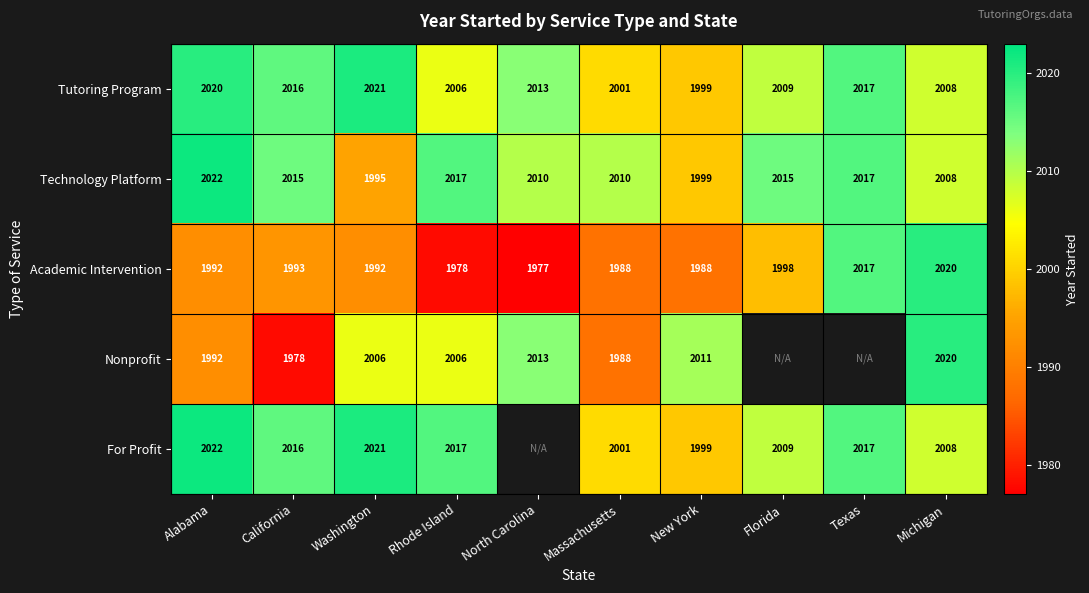

At how many categories does at least one series exceed 2006?

10